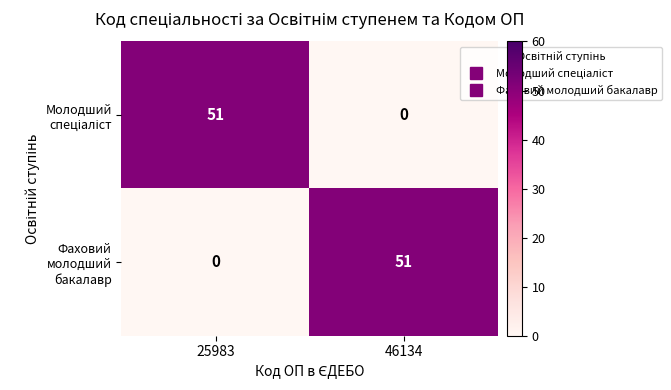

What is the difference between the highest and lowest values at 25983?

51